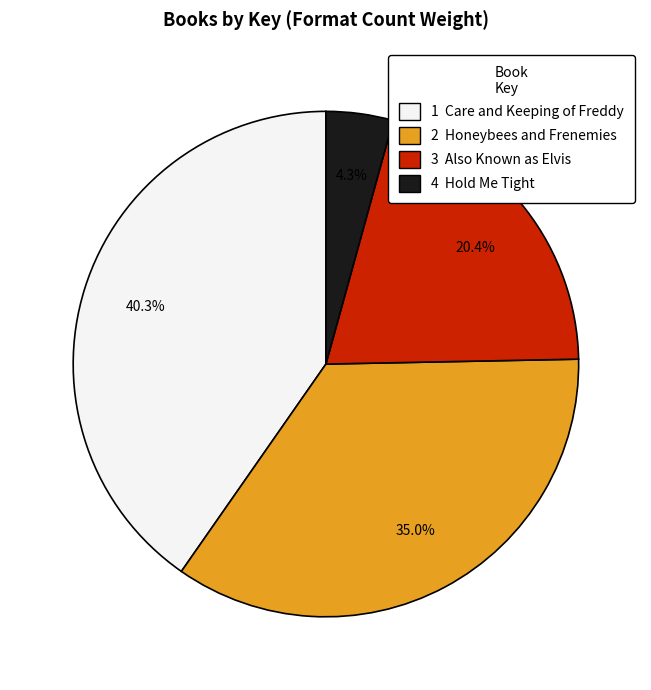

Is there a majority slice in this chart?

No